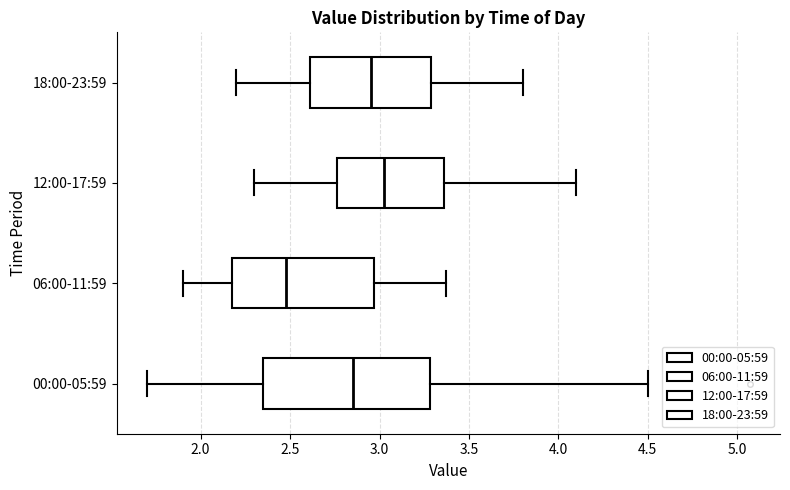

Reading bottom to top, read every box against the x-axis: the position of its median line, the range the box covers, and the ends of its whiskers. The values are not printed on the chart, so give them approximately, as read against the axis.

00:00-05:59: median 2.85, box 2.35 to 3.30, whiskers 1.70 to 4.50
06:00-11:59: median 2.50, box 2.20 to 2.95, whiskers 1.90 to 3.35
12:00-17:59: median 3.05, box 2.75 to 3.35, whiskers 2.30 to 4.10
18:00-23:59: median 2.95, box 2.60 to 3.30, whiskers 2.20 to 3.80